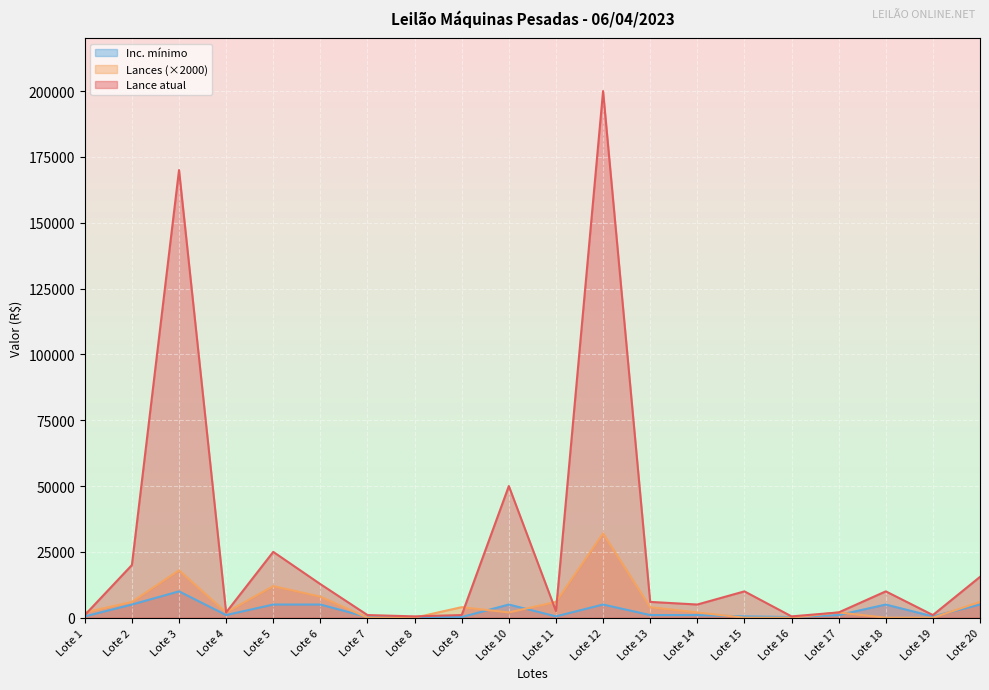

Does the chart display data point markers on the line(s)?

No